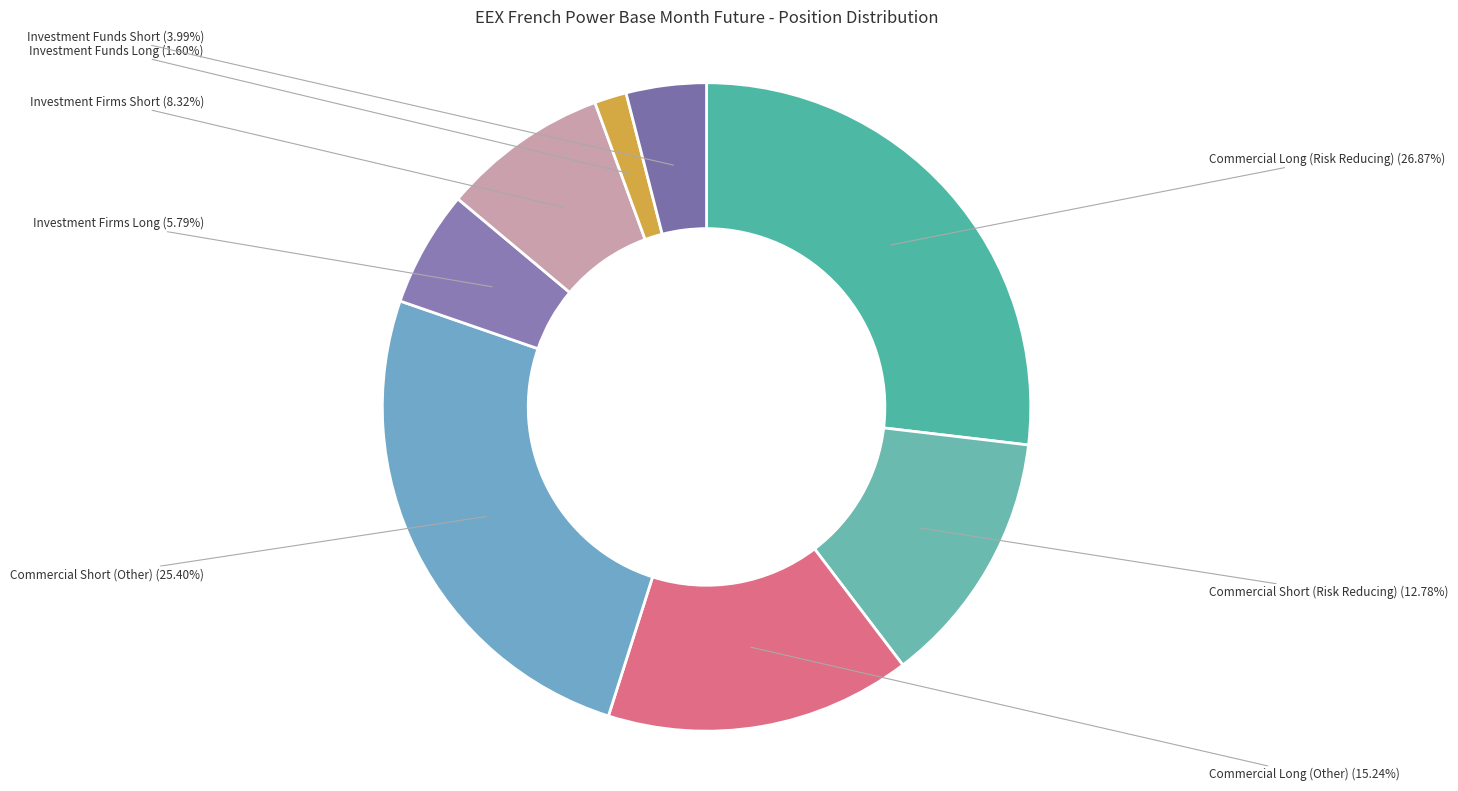

Rank the categories by value from lowest to highest.

Investment Funds Long, Investment Funds Short, Investment Firms Long, Investment Firms Short, Commercial Short (Risk Reducing), Commercial Long (Other), Commercial Short (Other), Commercial Long (Risk Reducing)